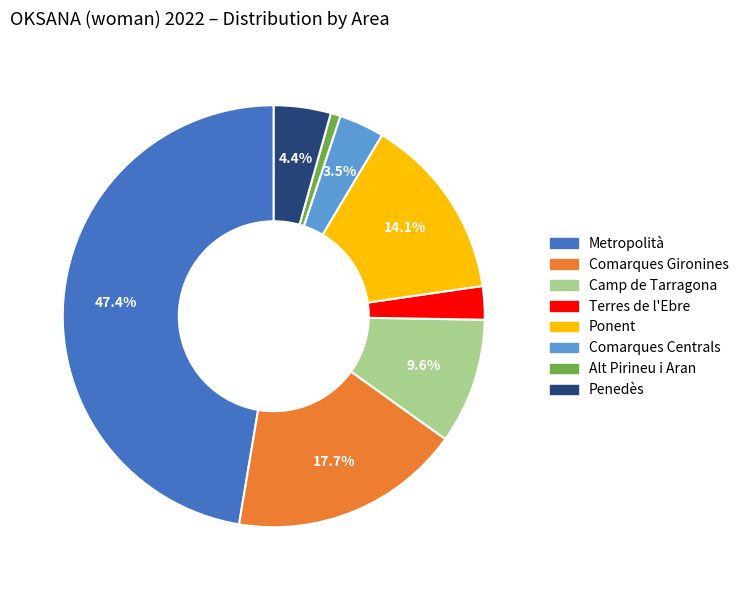

Which category has the biggest portion of the pie?

Metropolità